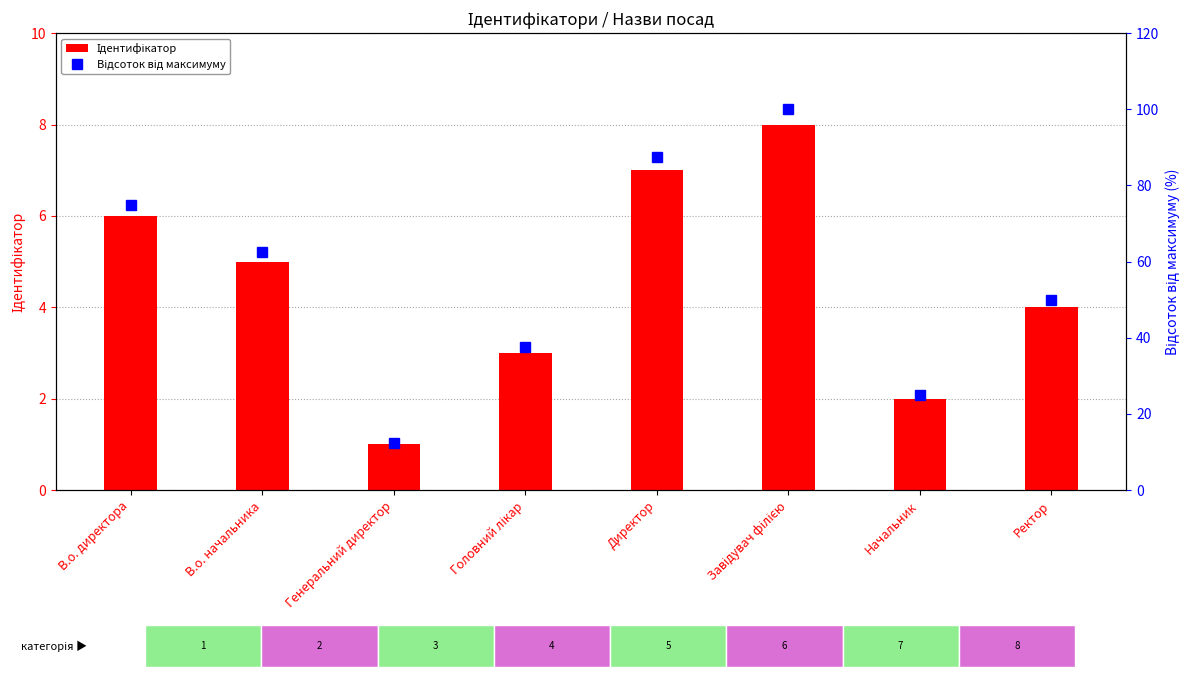

List the series in order of their peak value, lowest first.

Ідентифікатор, Відсоток від максимуму